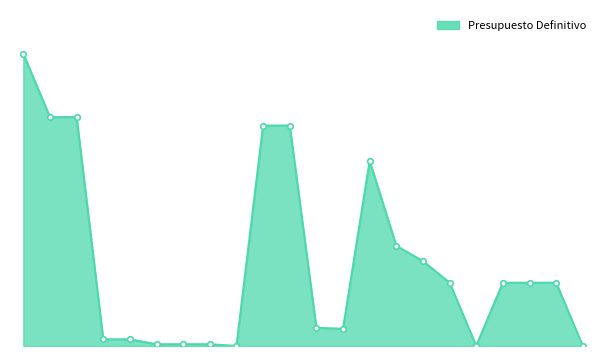

Is this an area chart (filled region under the line)?

Yes